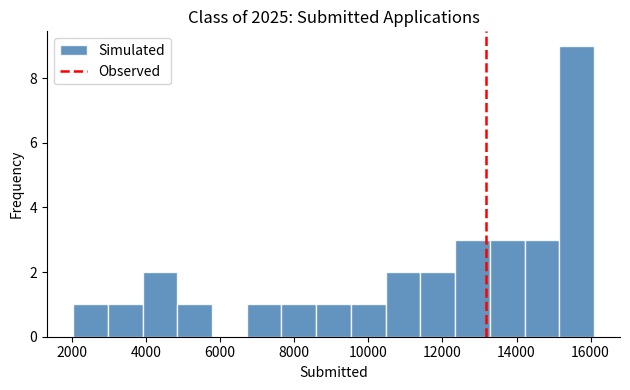

How tall is the bar that spans 2000 to 3000 on the x-axis? Neither the bar edges nor the heights are printed on the chart, so give them approximately, as read against the axes.

1